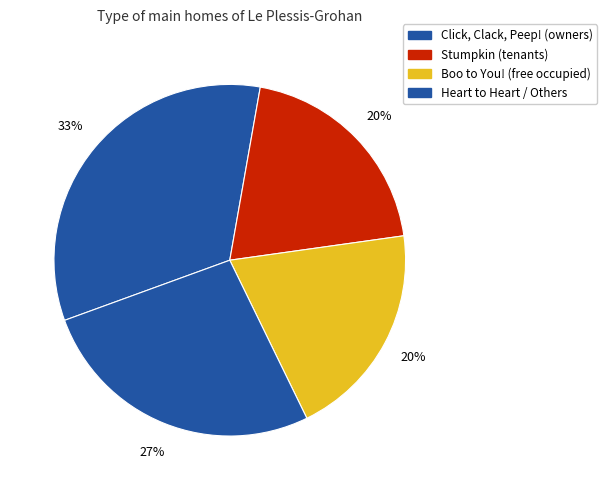

How many slices are in this pie chart?

4